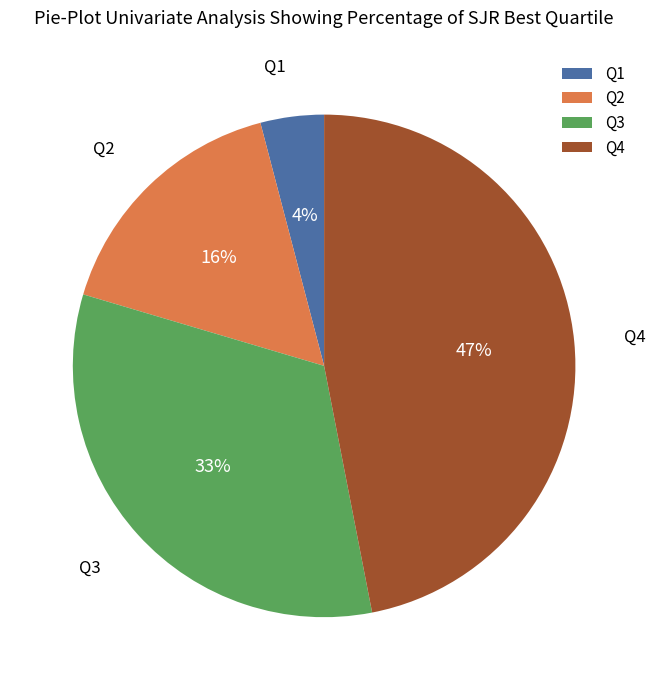

Which has a higher value, Q3 or Q4?

Q4